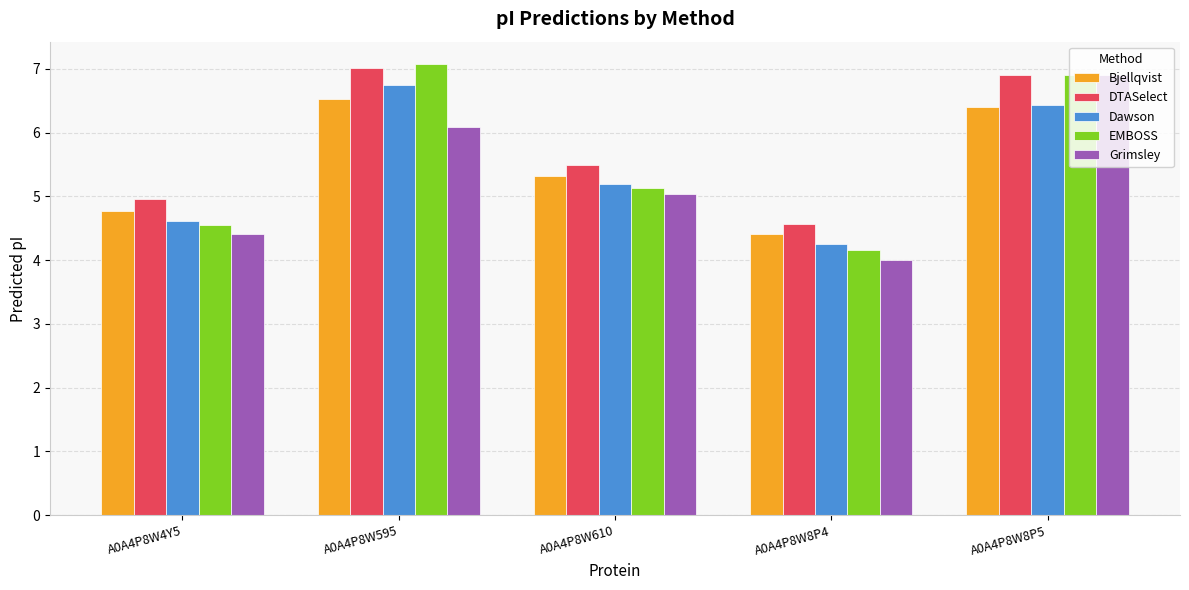

What is the label of the 3rd bar from the right?

A0A4P8W610